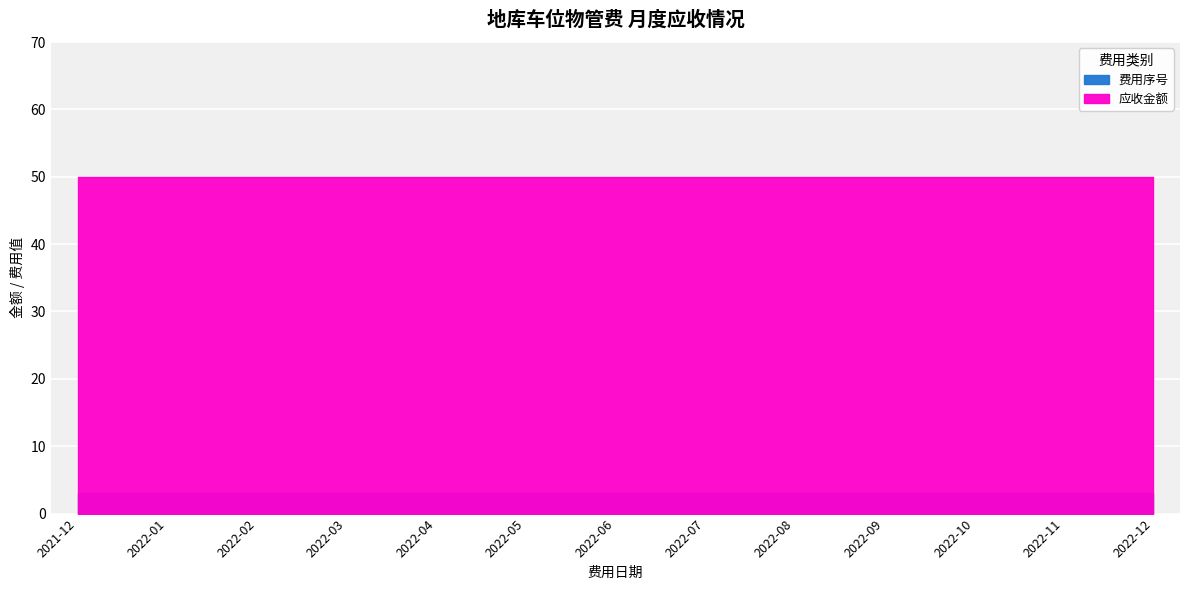

Which series changed the most between 2022-03 and 2022-09?

费用序号